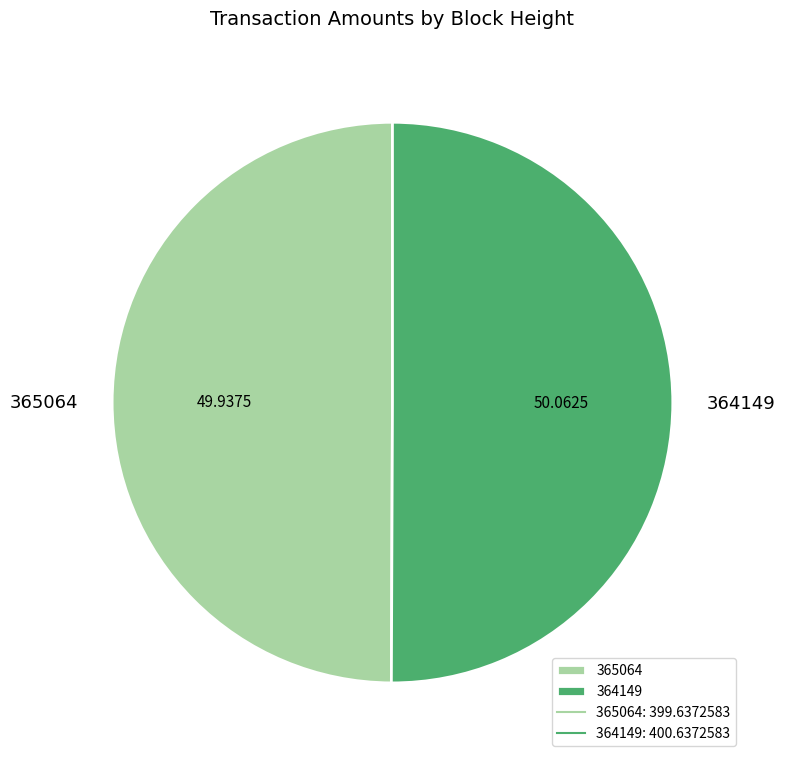

Approximately how many times larger is the value at 364149 compared to 365064?

1.0